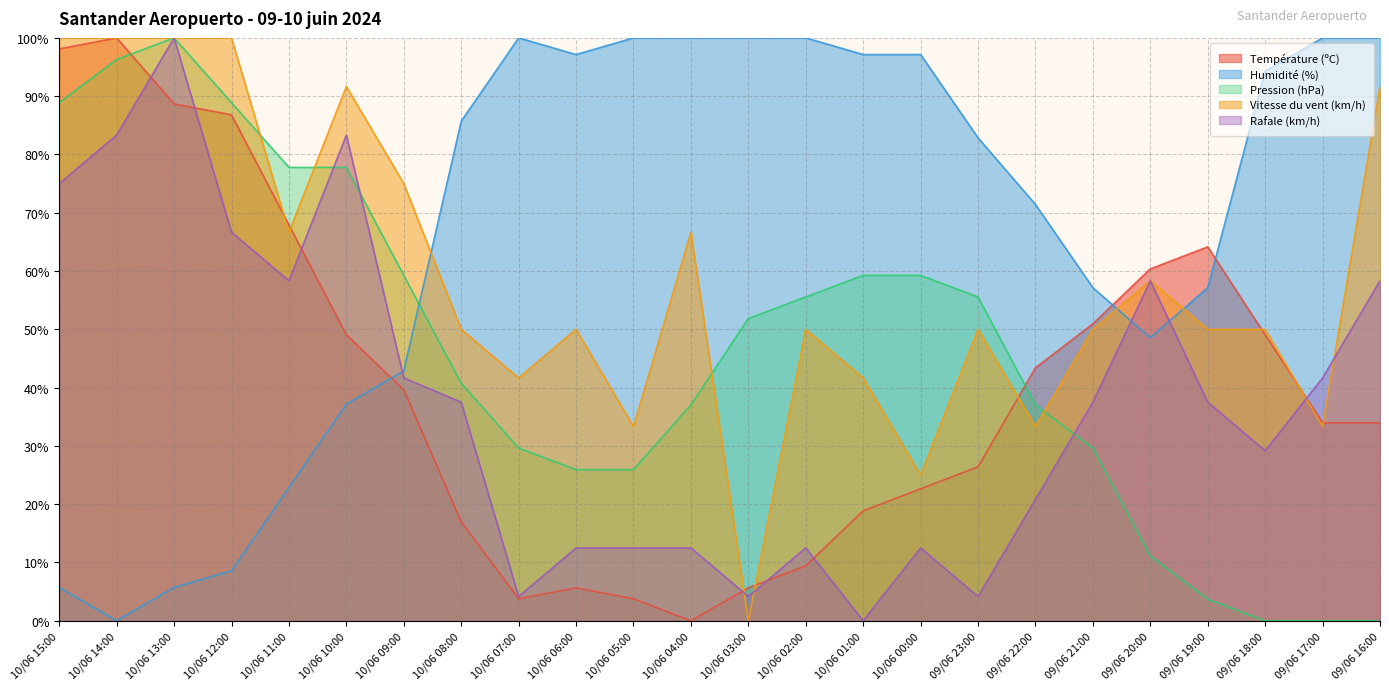

At 09/06 22:00, list the series in order from smallest to largest.

Rafale (km/h), Vitesse du vent (km/h), Pression (hPa), Température (ºC), Humidité (%)